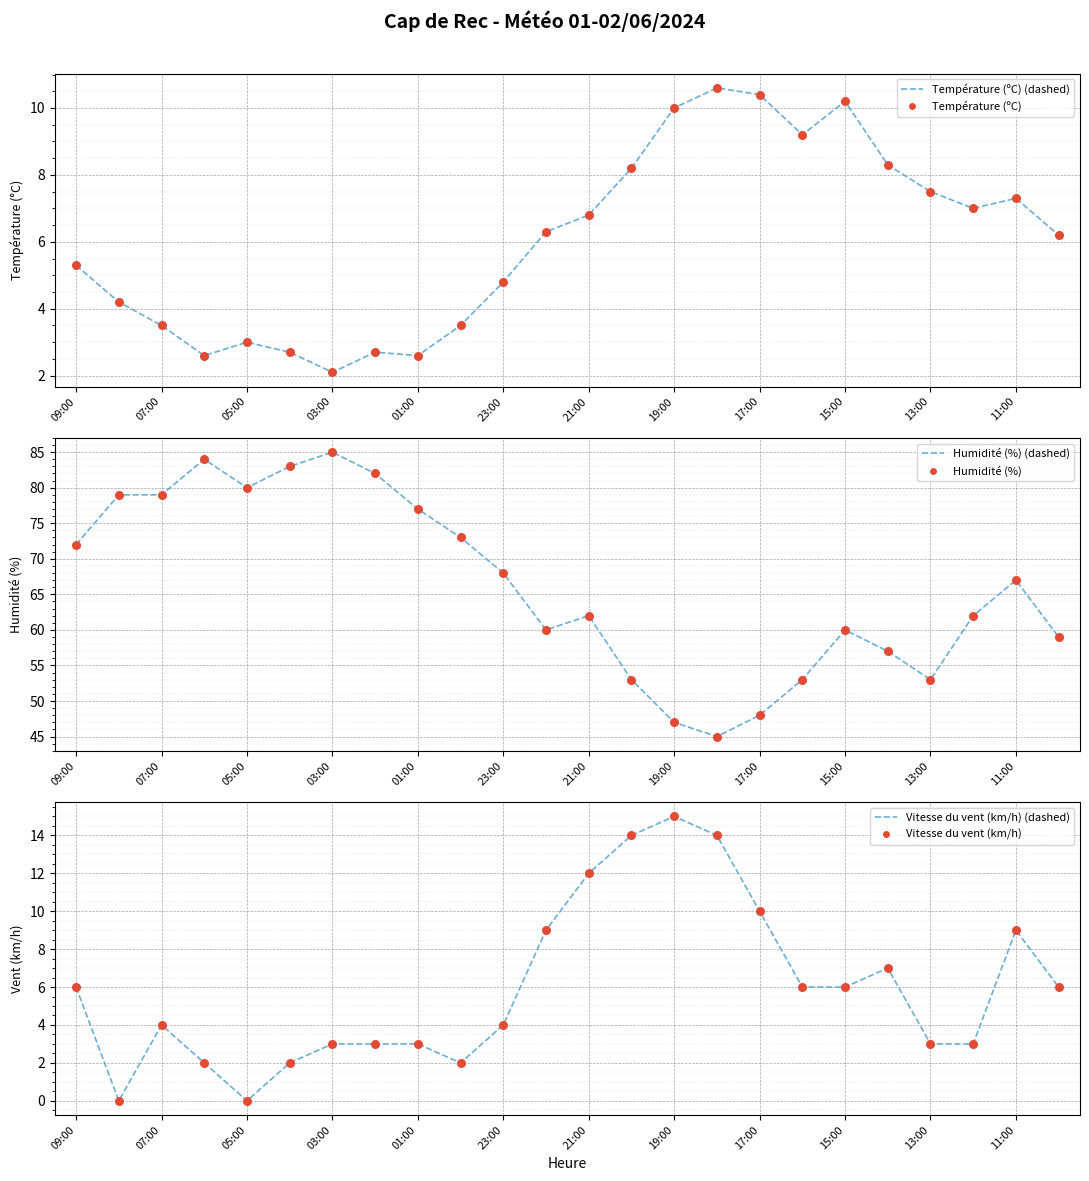

Which series has the largest Y range (max minus min)?

Humidité (%) (line)